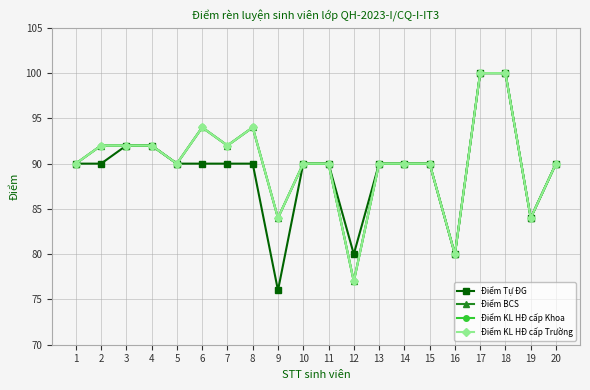

Reading left to right, extract all data points from this chart.

Điểm Tự ĐG: 90	90	92	92	90	90	90	90	76	90	90	80	90	90	90	80	100	100	84	90
Điểm BCS: 90	92	92	92	90	94	92	94	84	90	90	77	90	90	90	80	100	100	84	90
Điểm KL HĐ cấp Khoa: 90	92	92	92	90	94	92	94	84	90	90	77	90	90	90	80	100	100	84	90
Điểm KL HĐ cấp Trường: 90	92	92	92	90	94	92	94	84	90	90	77	90	90	90	80	100	100	84	90